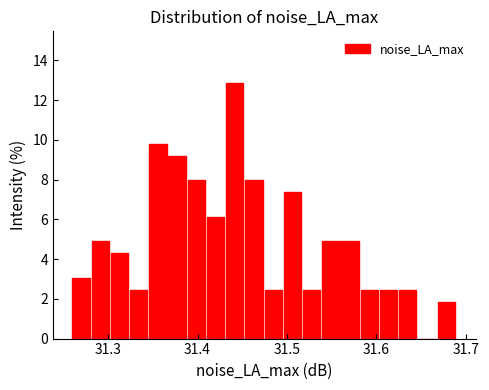

Around what value on the x-axis is the tallest bar? Give the approximate position of its centre, as read against the axis.

31.44